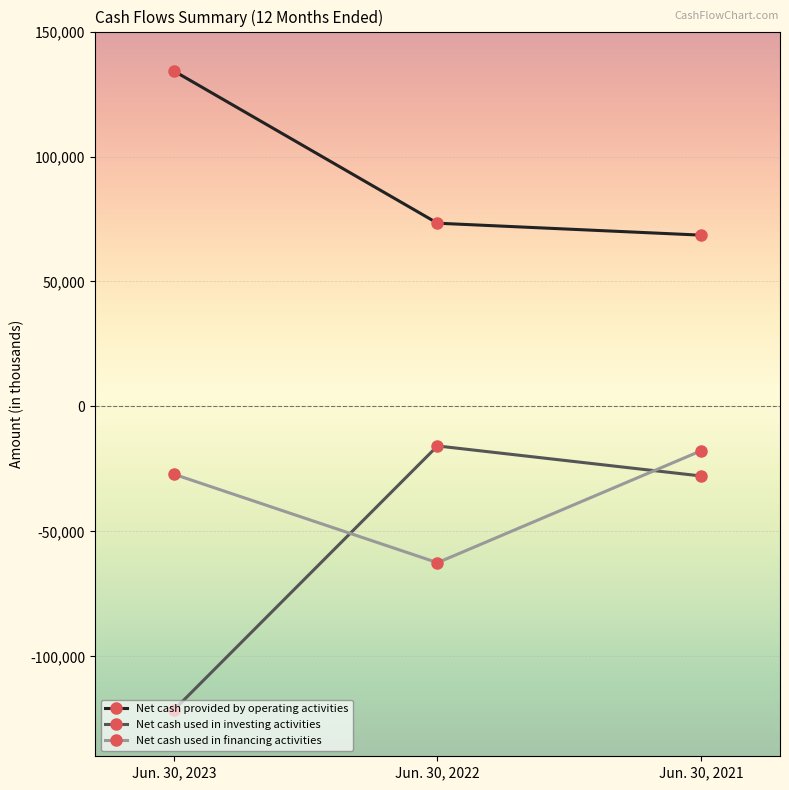

What are all the series names shown in the legend?

Net cash provided by operating activities, Net cash used in investing activities, Net cash used in financing activities